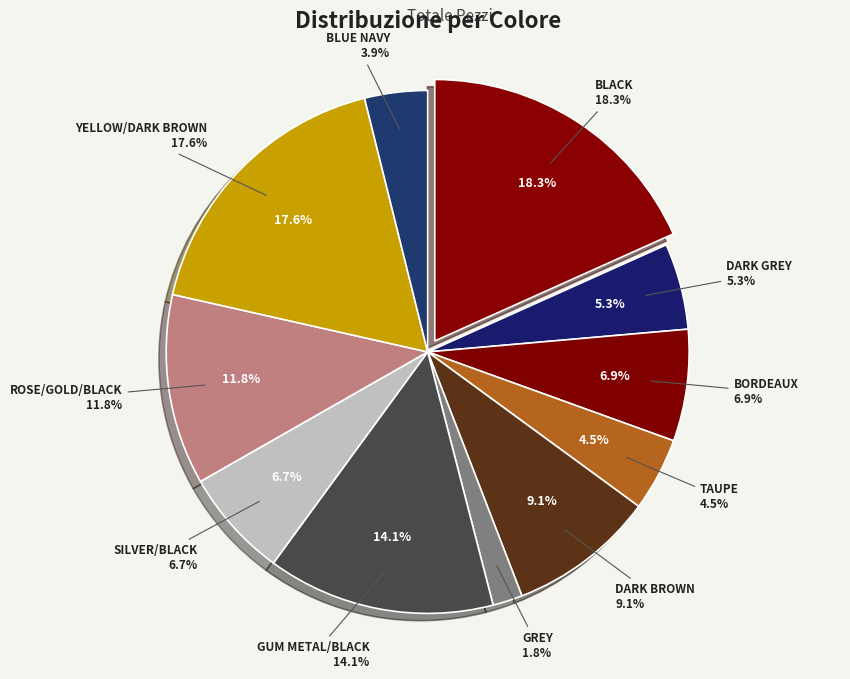

To the nearest percent, what percentage of the pie is TAUPE?

5%